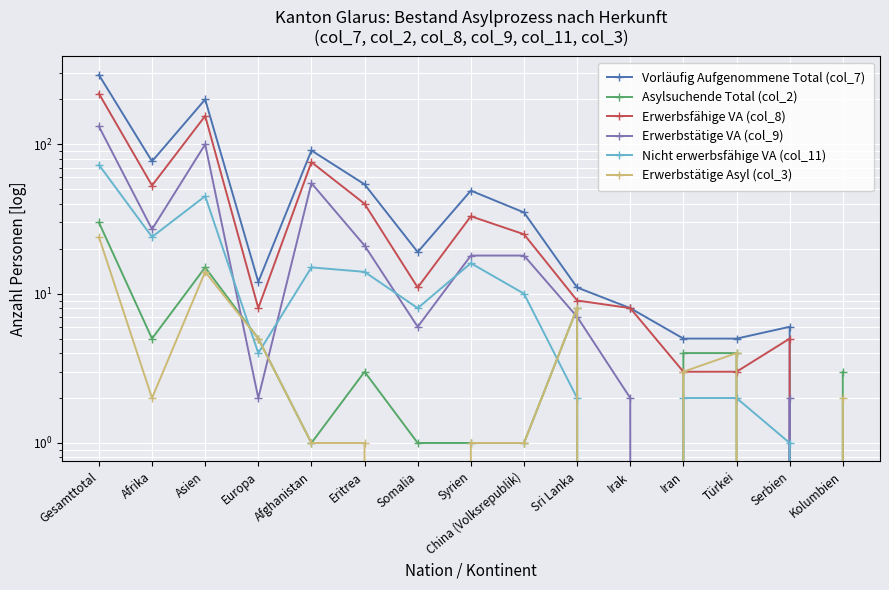

What is the sum of the Vorläufig Aufgenommene Total (col_7) values at Syrien and Kolumbien?

49